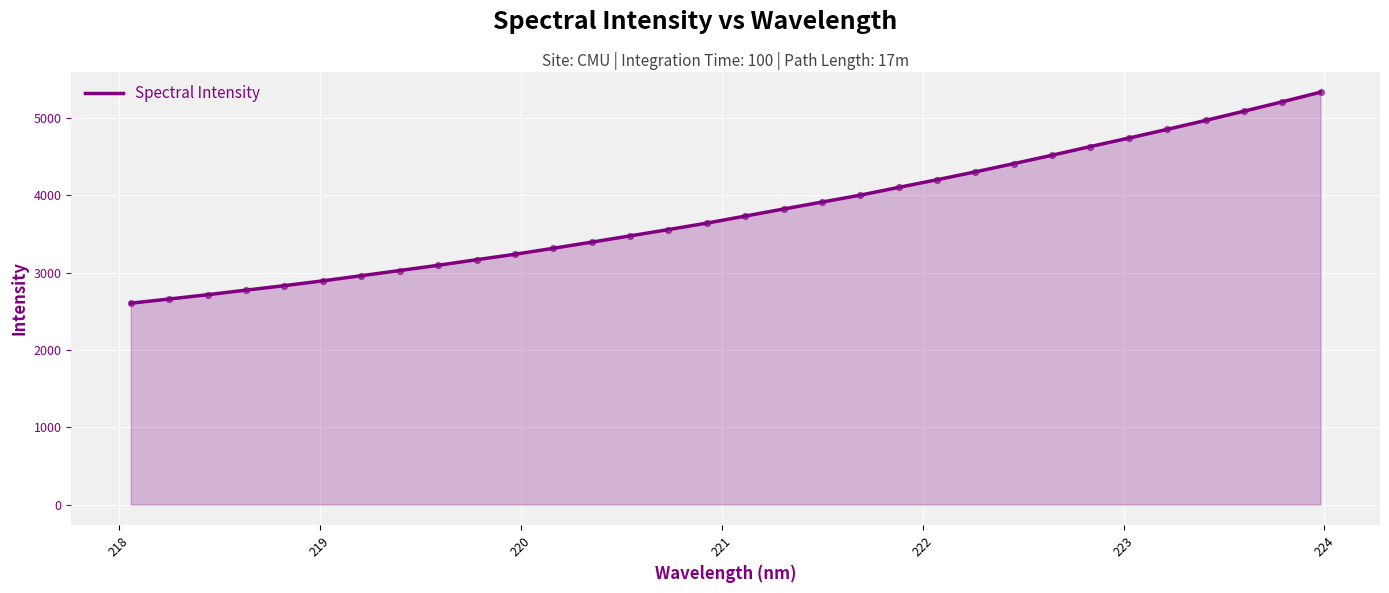

What is the difference between the maximum and minimum values?

2729.3